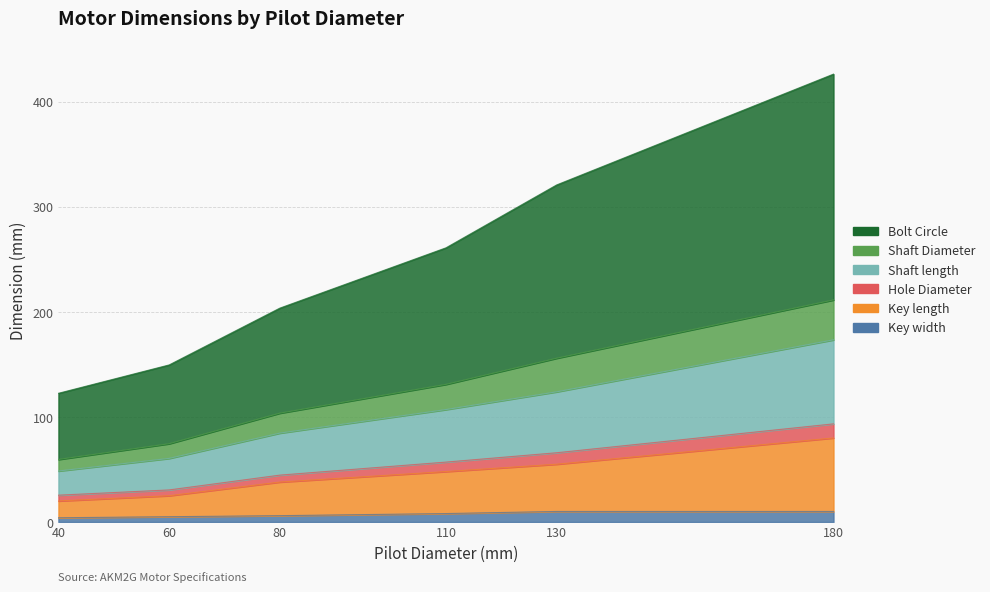

What is the value of the Bolt Circle point at the 9th from the left?

165.0